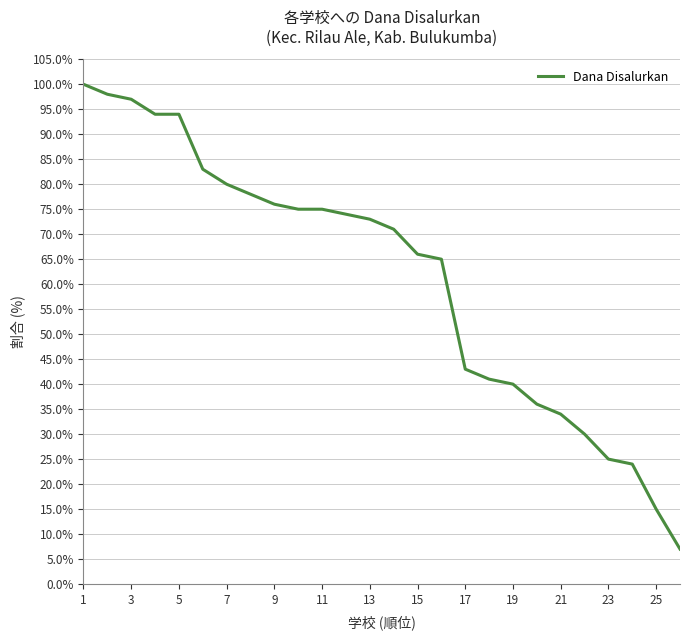

True or false: there are more than 2 points higher than both neighbors.

False